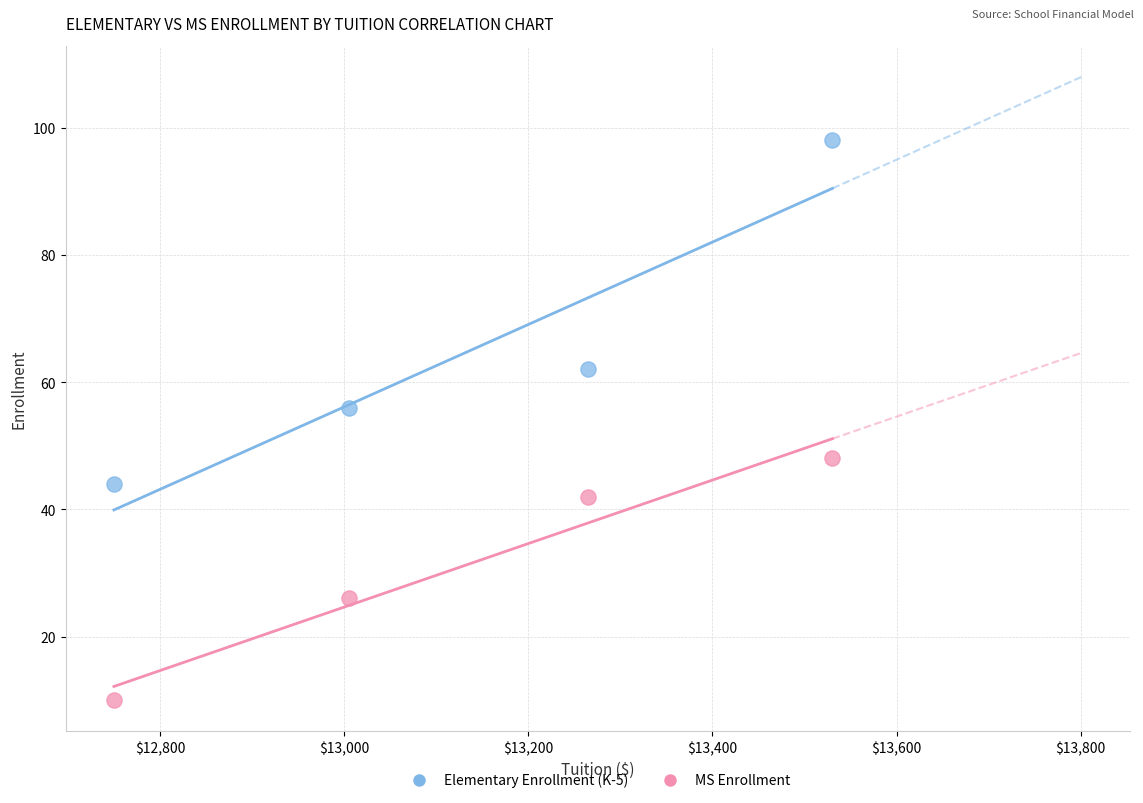

Which series contains the highest Y value?

Elementary Enrollment (K-5)